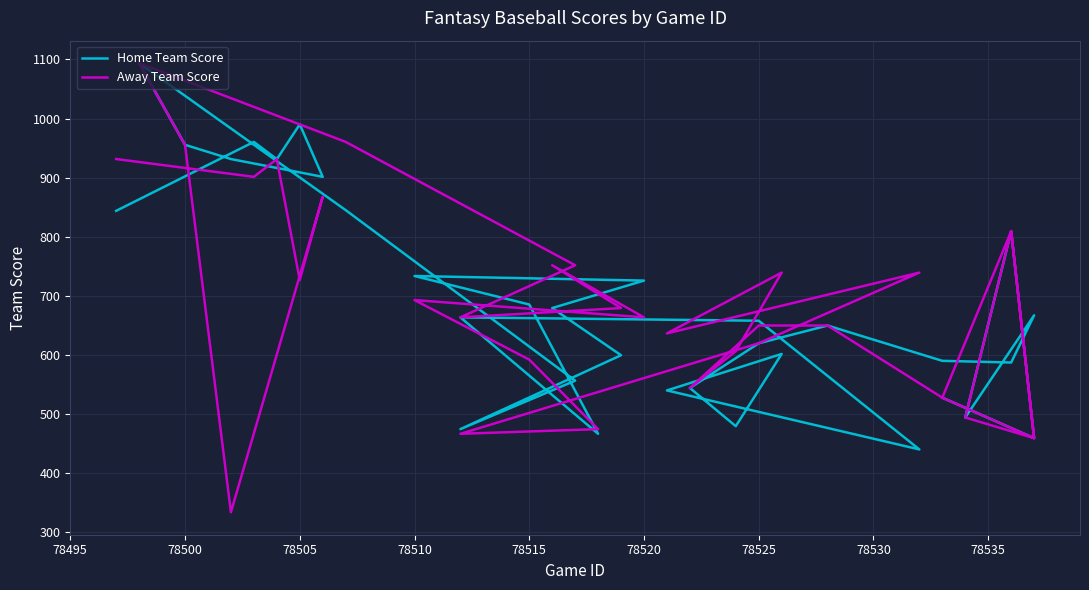

How many times do Away Team Score and Home Team Score cross each other?

7